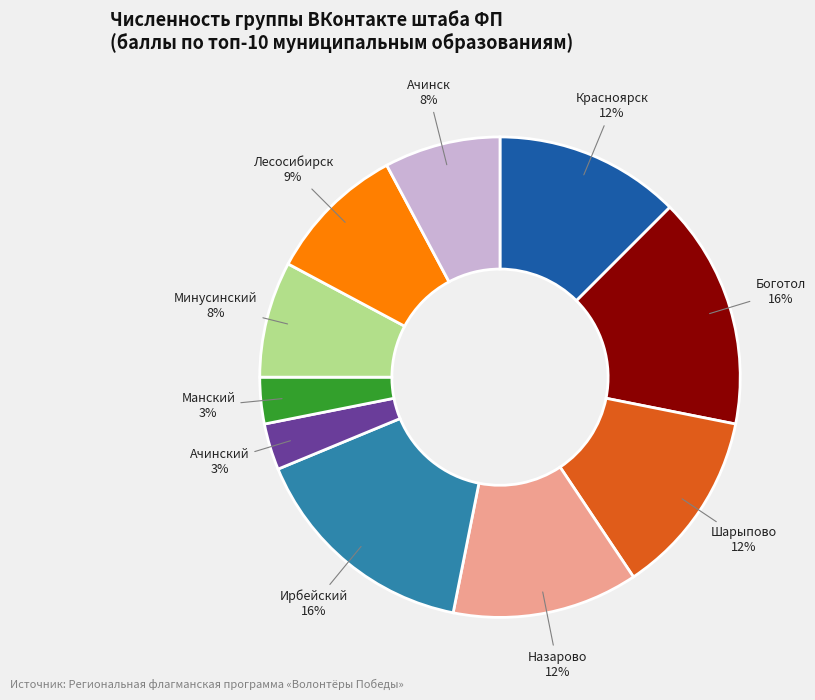

Is it true that Назарово is 7% of the pie?

False